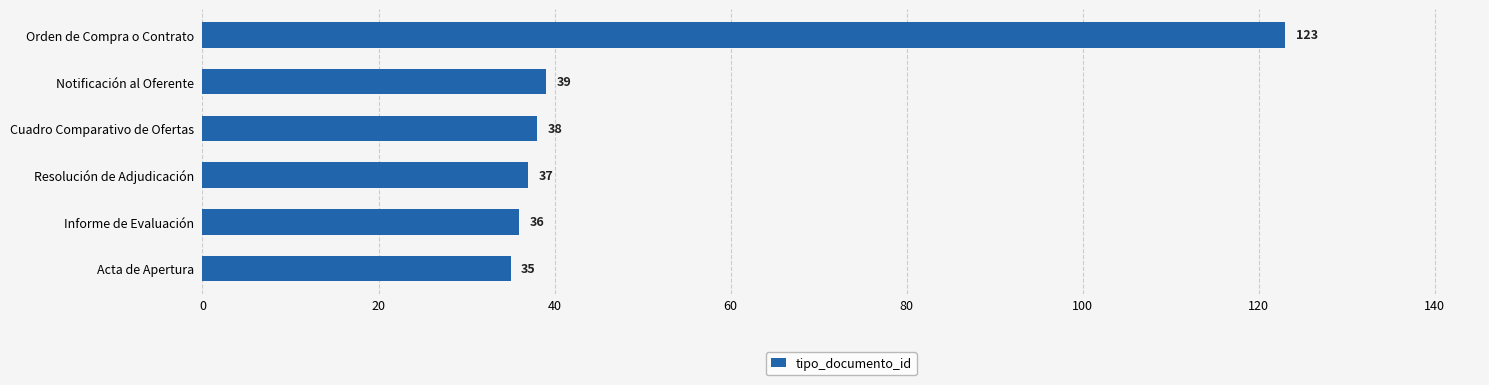

Reading top to bottom, what are all the values shown in this chart?

123	39	38	37	36	35